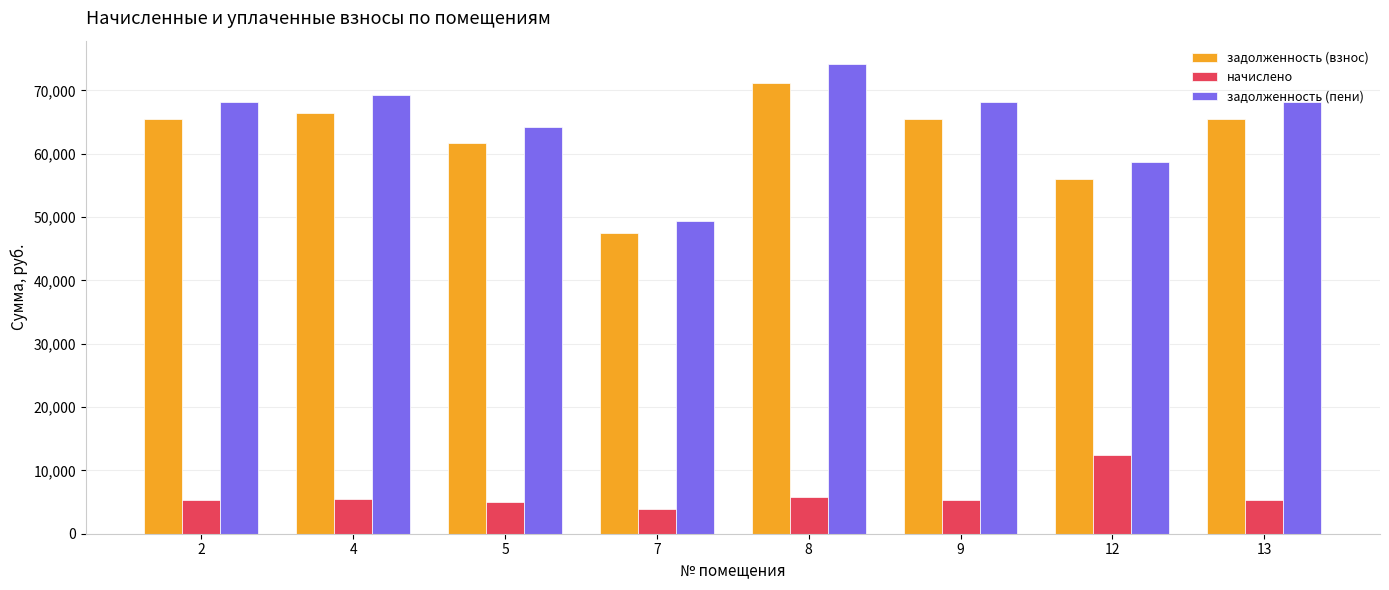

What are all the series names shown in the legend?

задолженность (взнос), начислено, задолженность (пени)